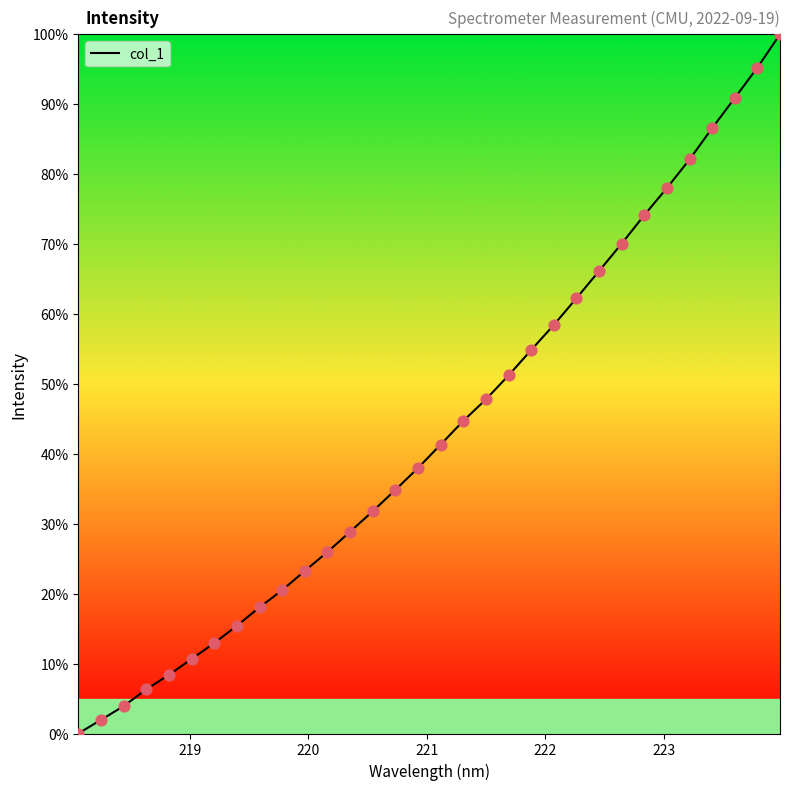

What is the maximum value shown in the chart?

100.0